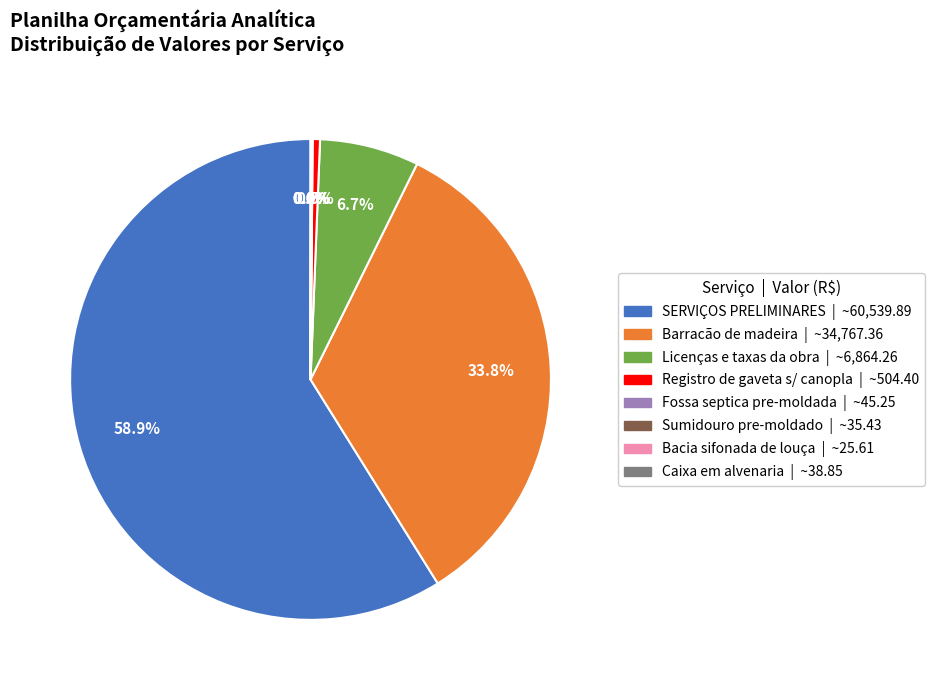

Which has a higher value, Licenças e taxas da obra or Barracão de madeira?

Barracão de madeira